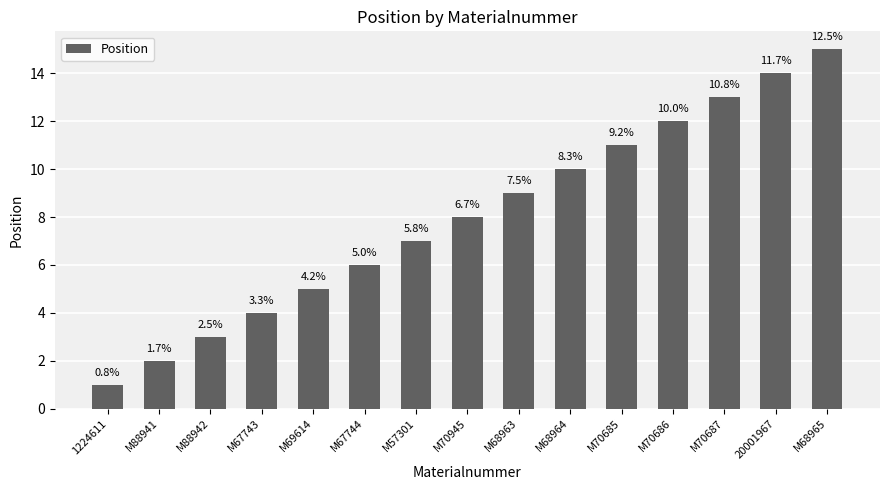

Are the bars horizontal?

No